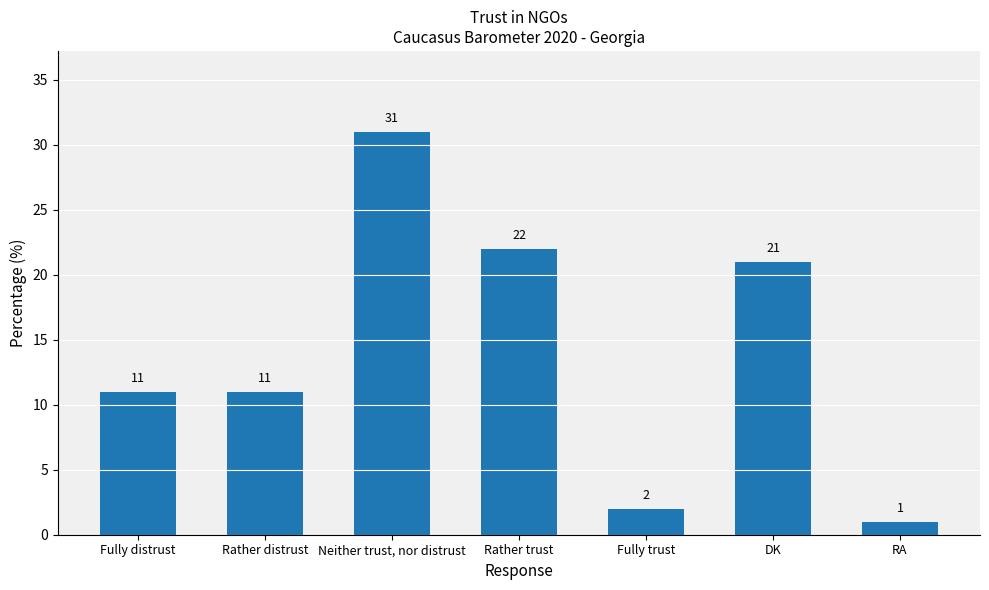

Which category has the lowest value across all series?

RA